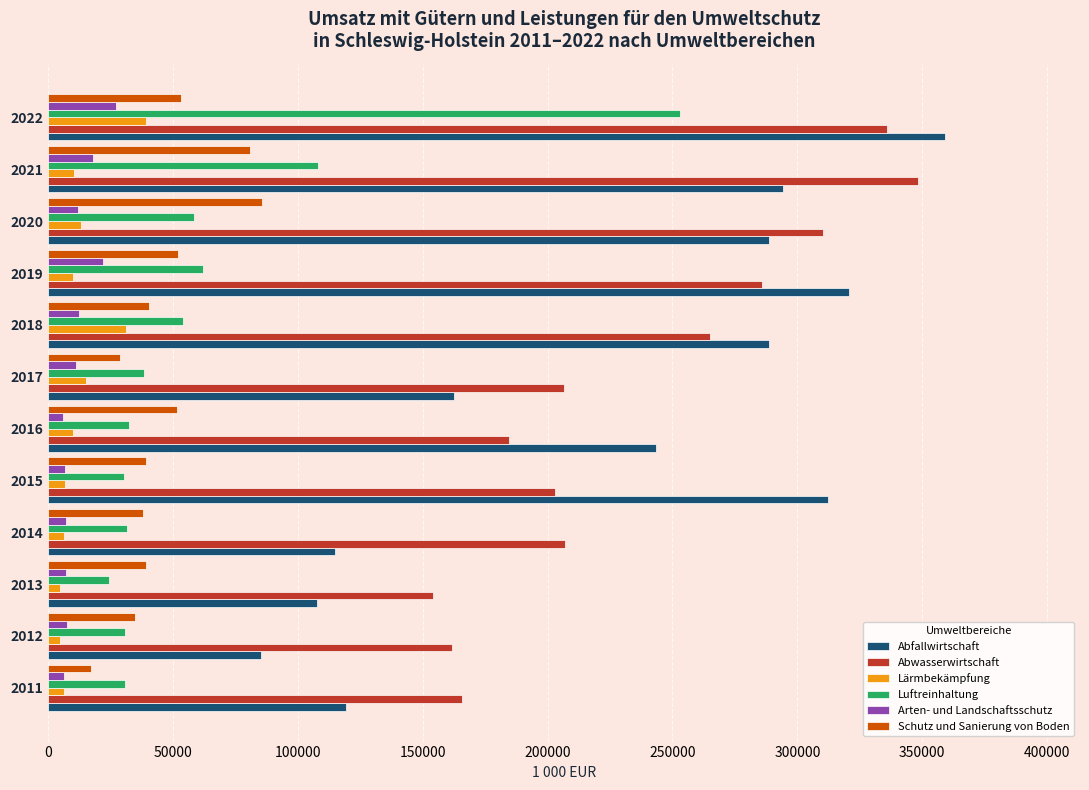

Which series has the largest range (max minus min)?

Abfallwirtschaft